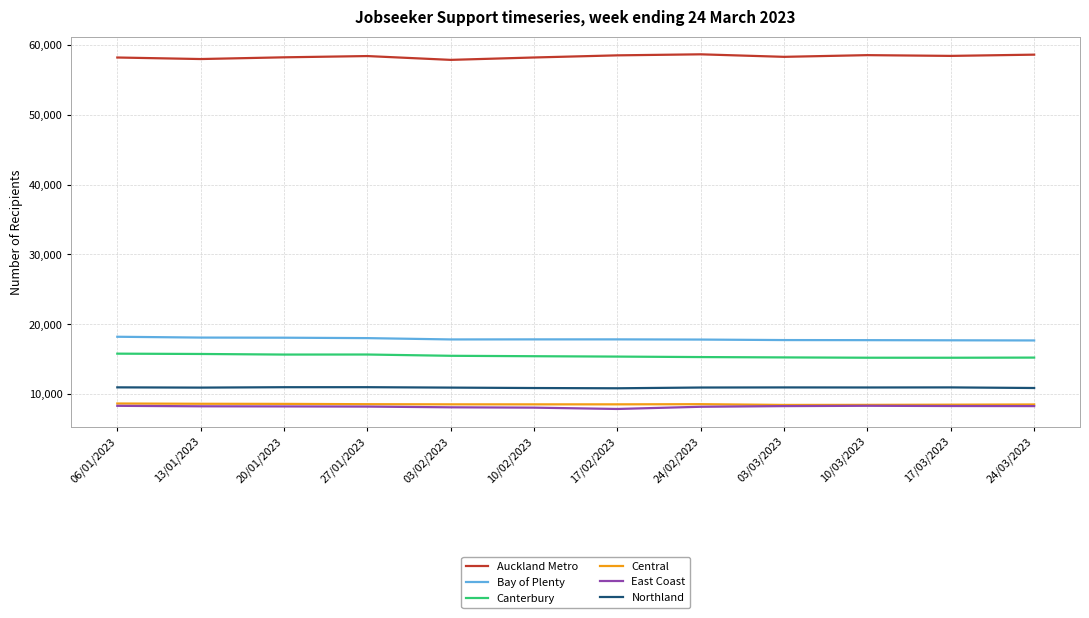

The East Coast series shows 4870 at 24/03/2023. True or false?

False